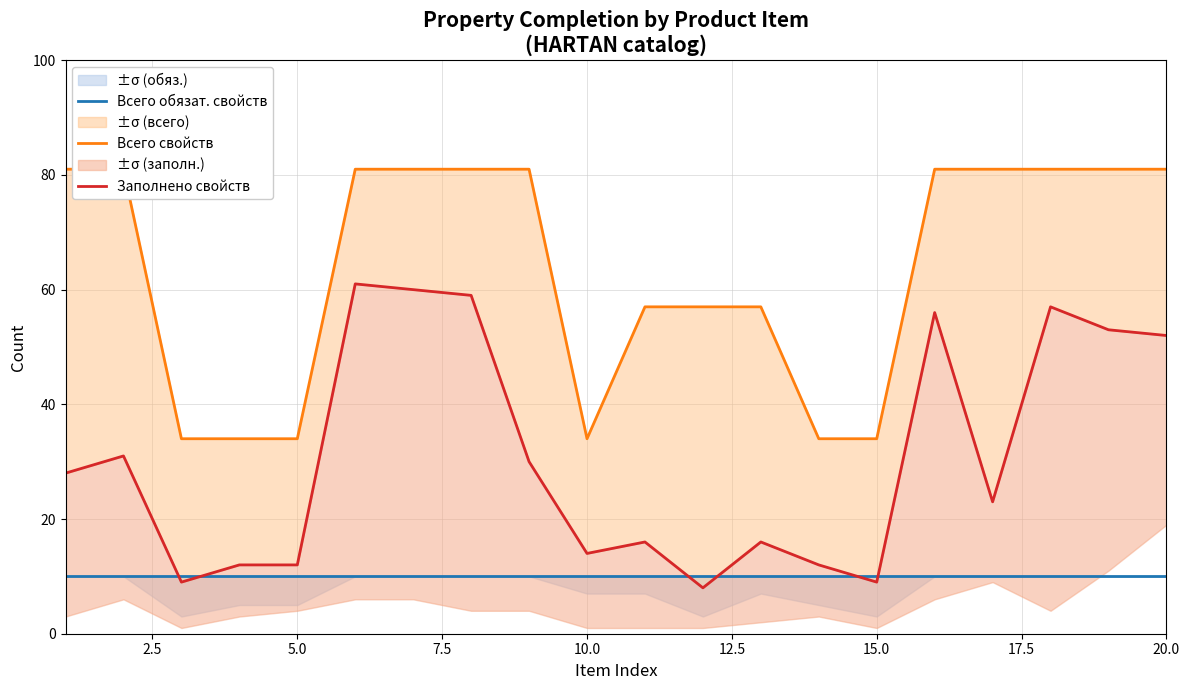

What are all the series names shown in the legend?

Всего обязат. свойств, Всего свойств, Заполнено свойств